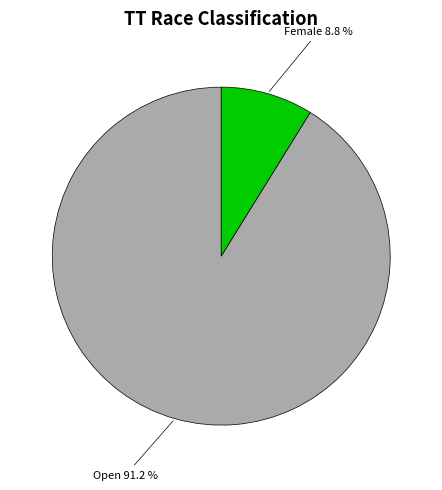

Between Open and Female, which is larger?

Open